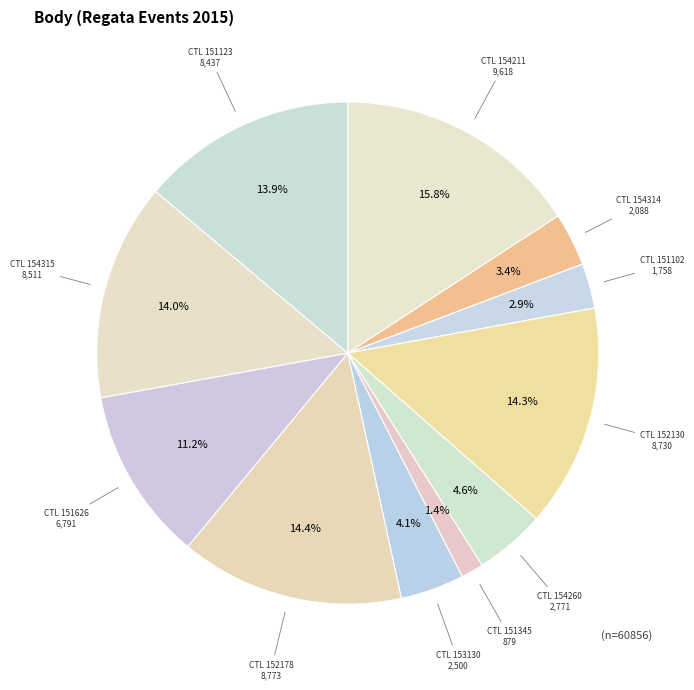

How many segments does this pie chart have?

11